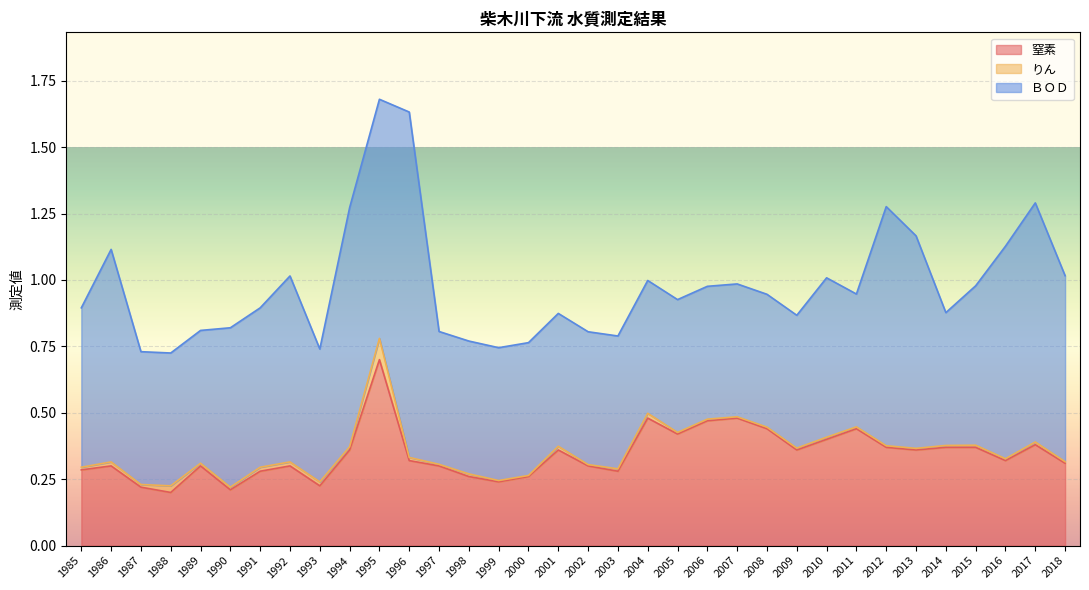

Which series has the largest total across all categories?

ＢＯＤ